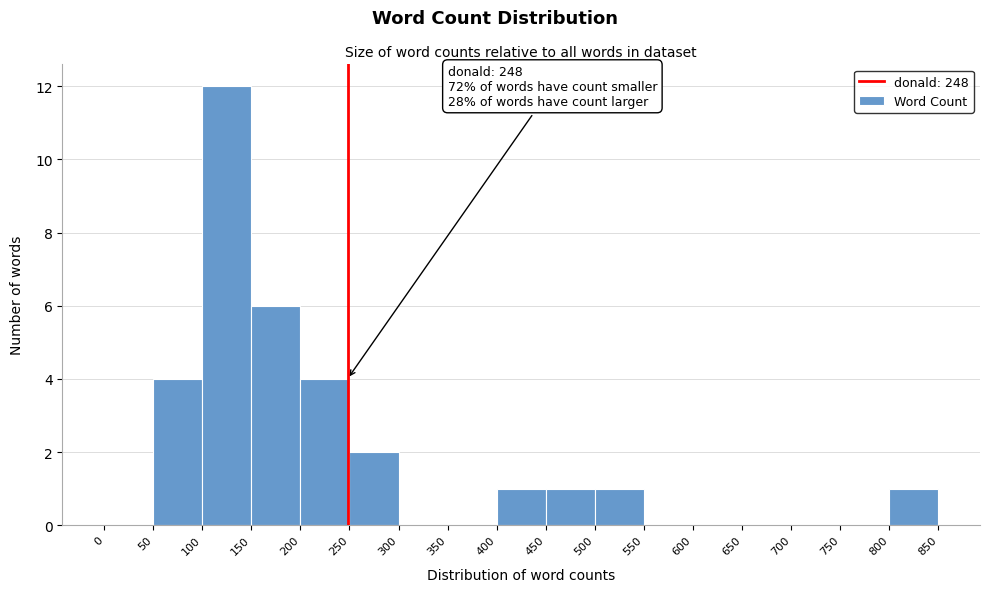

Over which range of the x-axis is the bar tallest?

100 to 150